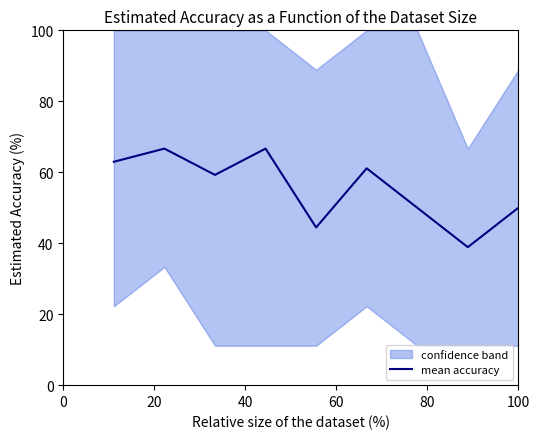

What is the average value?

55.6